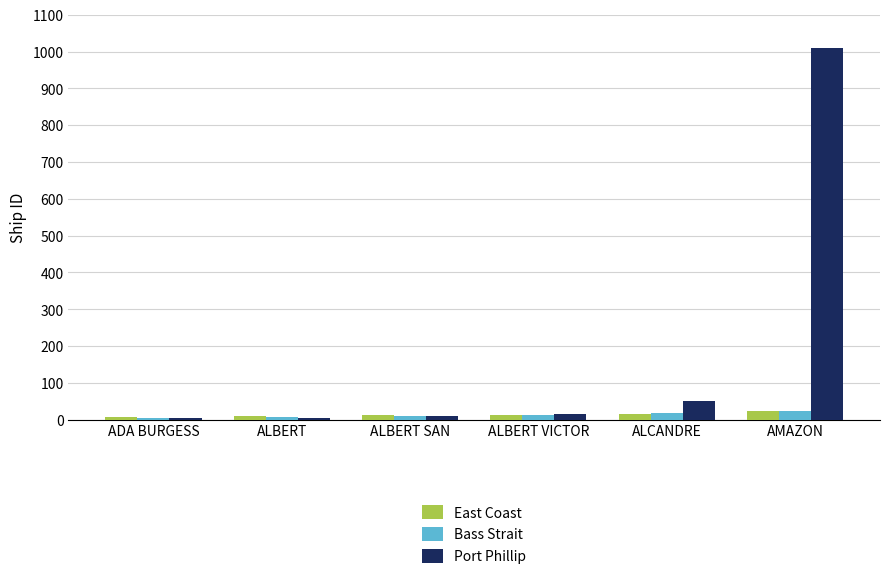

What value does the Bass Strait series have at ALBERT VICTOR?

12